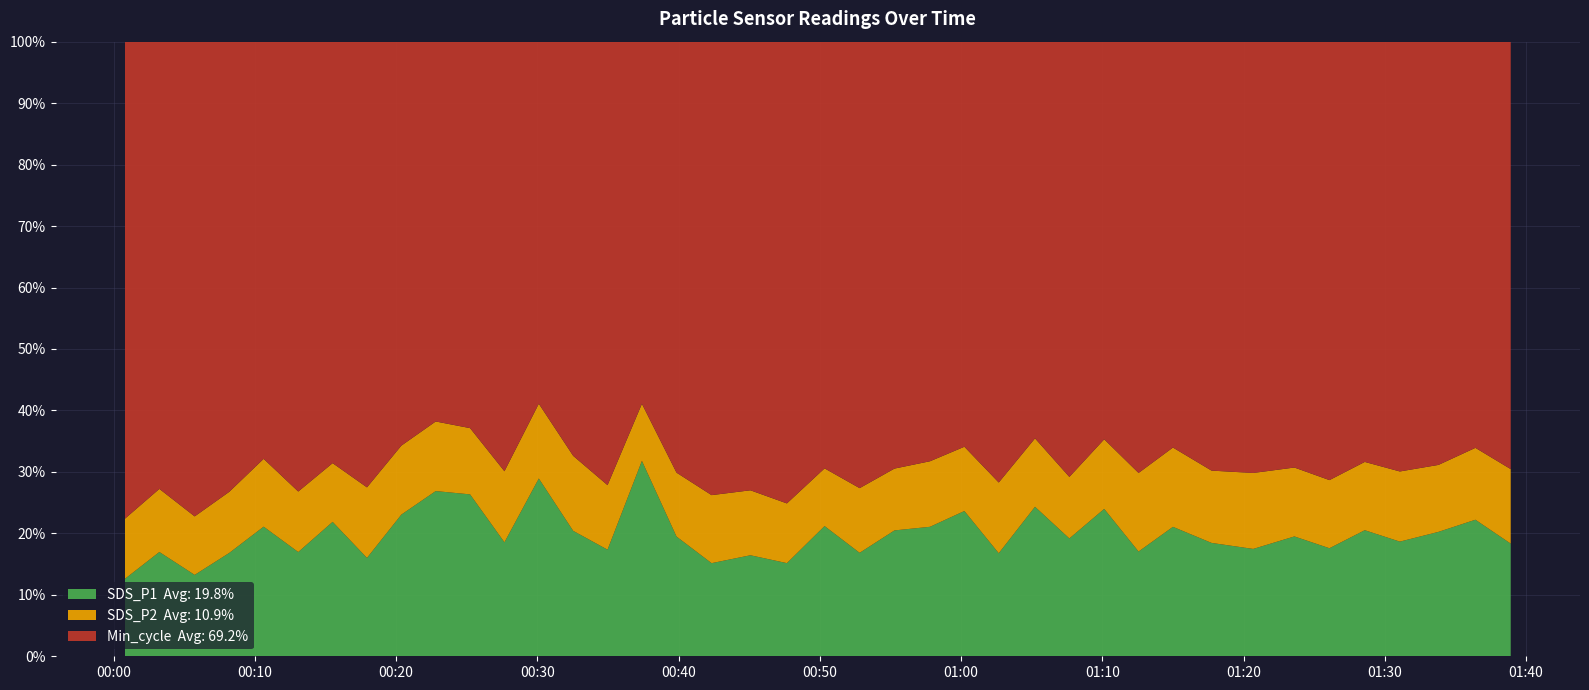

Reading right to left, extract all data points from this chart.

SDS_P1: 2022/09/07 01:38:55=7.4	2022/09/07 01:36:25=9.8	2022/09/07 01:33:48=8.2	2022/09/07 01:31:04=7.5	2022/09/07 01:28:35=8.4	2022/09/07 01:26:05=6.9	2022/09/07 01:23:36=7.9	2022/09/07 01:20:41=7.0	2022/09/07 01:17:44=7.4	2022/09/07 01:15:00=8.9	2022/09/07 01:12:34=6.8	2022/09/07 01:10:08=10.4	2022/09/07 01:07:40=7.8	2022/09/07 01:05:14=10.9	2022/09/07 01:02:40=6.8	2022/09/07 01:00:14=10.4	2022/09/07 00:57:48=8.9	2022/09/07 00:55:17=8.6	2022/09/07 00:52:49=6.7	2022/09/07 00:50:20=8.8	2022/09/07 00:47:40=5.8	2022/09/07 00:45:05=6.5	2022/09/07 00:42:20=5.8	2022/09/07 00:39:51=7.8	2022/09/07 00:37:24=15.7	2022/09/07 00:34:58=7.0	2022/09/07 00:32:32=8.5	2022/09/07 00:30:06=13.8	2022/09/07 00:27:40=7.4	2022/09/07 00:25:14=11.7	2022/09/07 00:22:48=12.2	2022/09/07 00:20:22=9.8	2022/09/07 00:17:56=6.2	2022/09/07 00:15:30=8.9	2022/09/07 00:13:04=6.7	2022/09/07 00:10:37=8.7	2022/09/07 00:08:11=6.4	2022/09/07 00:05:44=4.8	2022/09/07 00:03:14=6.5	2022/09/07 00:00:48=4.5
SDS_P2: 2022/09/07 01:38:55=4.9	2022/09/07 01:36:25=5.1	2022/09/07 01:33:48=4.4	2022/09/07 01:31:04=4.6	2022/09/07 01:28:35=4.5	2022/09/07 01:26:05=4.3	2022/09/07 01:23:36=4.5	2022/09/07 01:20:41=4.9	2022/09/07 01:17:44=4.7	2022/09/07 01:15:00=5.5	2022/09/07 01:12:34=5.1	2022/09/07 01:10:08=4.9	2022/09/07 01:07:40=4.1	2022/09/07 01:05:14=5.0	2022/09/07 01:02:40=4.7	2022/09/07 01:00:14=4.6	2022/09/07 00:57:48=4.5	2022/09/07 00:55:17=4.2	2022/09/07 00:52:49=4.2	2022/09/07 00:50:20=3.9	2022/09/07 00:47:40=3.8	2022/09/07 00:45:05=4.2	2022/09/07 00:42:20=4.2	2022/09/07 00:39:51=4.2	2022/09/07 00:37:24=4.6	2022/09/07 00:34:58=4.2	2022/09/07 00:32:32=5.1	2022/09/07 00:30:06=5.8	2022/09/07 00:27:40=4.6	2022/09/07 00:25:14=4.8	2022/09/07 00:22:48=5.1	2022/09/07 00:20:22=4.8	2022/09/07 00:17:56=4.4	2022/09/07 00:15:30=3.9	2022/09/07 00:13:04=3.9	2022/09/07 00:10:37=4.5	2022/09/07 00:08:11=3.8	2022/09/07 00:05:44=3.5	2022/09/07 00:03:14=4.0	2022/09/07 00:00:48=3.5
Min_cycle: 2022/09/07 01:38:55=28.0	2022/09/07 01:36:25=29.0	2022/09/07 01:33:48=28.0	2022/09/07 01:31:04=28.0	2022/09/07 01:28:35=28.0	2022/09/07 01:26:05=28.0	2022/09/07 01:23:36=28.0	2022/09/07 01:20:41=28.0	2022/09/07 01:17:44=28.0	2022/09/07 01:15:00=28.0	2022/09/07 01:12:34=28.0	2022/09/07 01:10:08=28.0	2022/09/07 01:07:40=29.0	2022/09/07 01:05:14=29.0	2022/09/07 01:02:40=29.0	2022/09/07 01:00:14=29.0	2022/09/07 00:57:48=29.0	2022/09/07 00:55:17=29.0	2022/09/07 00:52:49=29.0	2022/09/07 00:50:20=29.0	2022/09/07 00:47:40=29.0	2022/09/07 00:45:05=29.0	2022/09/07 00:42:20=28.0	2022/09/07 00:39:51=28.0	2022/09/07 00:37:24=29.0	2022/09/07 00:34:58=29.0	2022/09/07 00:32:32=28.0	2022/09/07 00:30:06=28.0	2022/09/07 00:27:40=28.0	2022/09/07 00:25:14=28.0	2022/09/07 00:22:48=28.0	2022/09/07 00:20:22=28.0	2022/09/07 00:17:56=28.0	2022/09/07 00:15:30=28.0	2022/09/07 00:13:04=29.0	2022/09/07 00:10:37=28.0	2022/09/07 00:08:11=28.0	2022/09/07 00:05:44=28.0	2022/09/07 00:03:14=28.0	2022/09/07 00:00:48=28.0